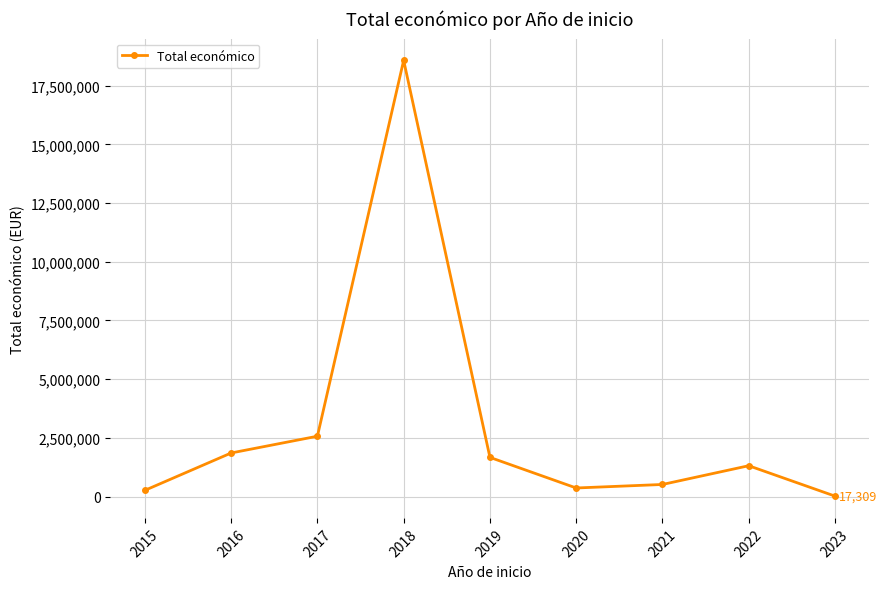

Reading left to right, list all the values displayed in this chart.

2015=263534	2016=1854661	2017=2568595	2018=18580102	2019=1667070	2020=363424	2021=513192	2022=1311903	2023=17309